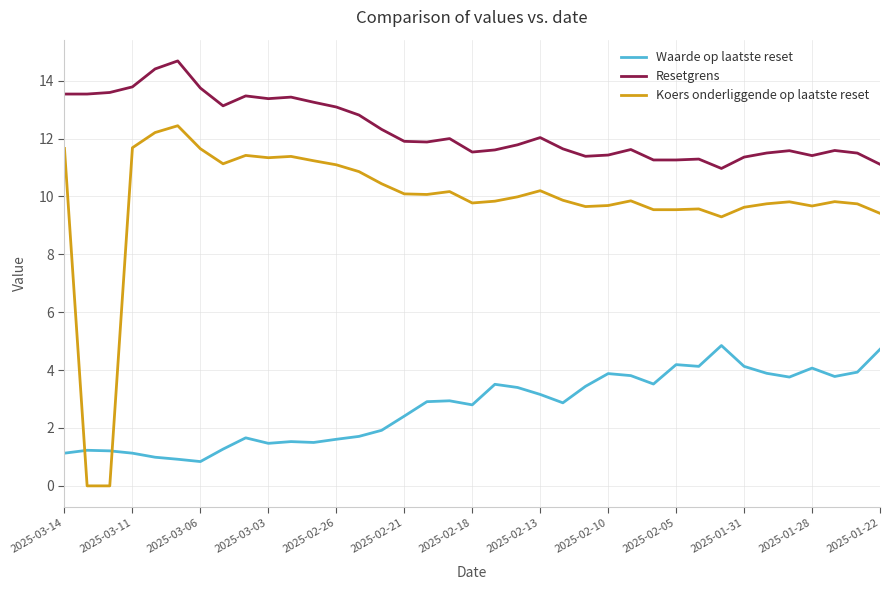

How many values in the Waarde op laatste reset series exceed 2?

22